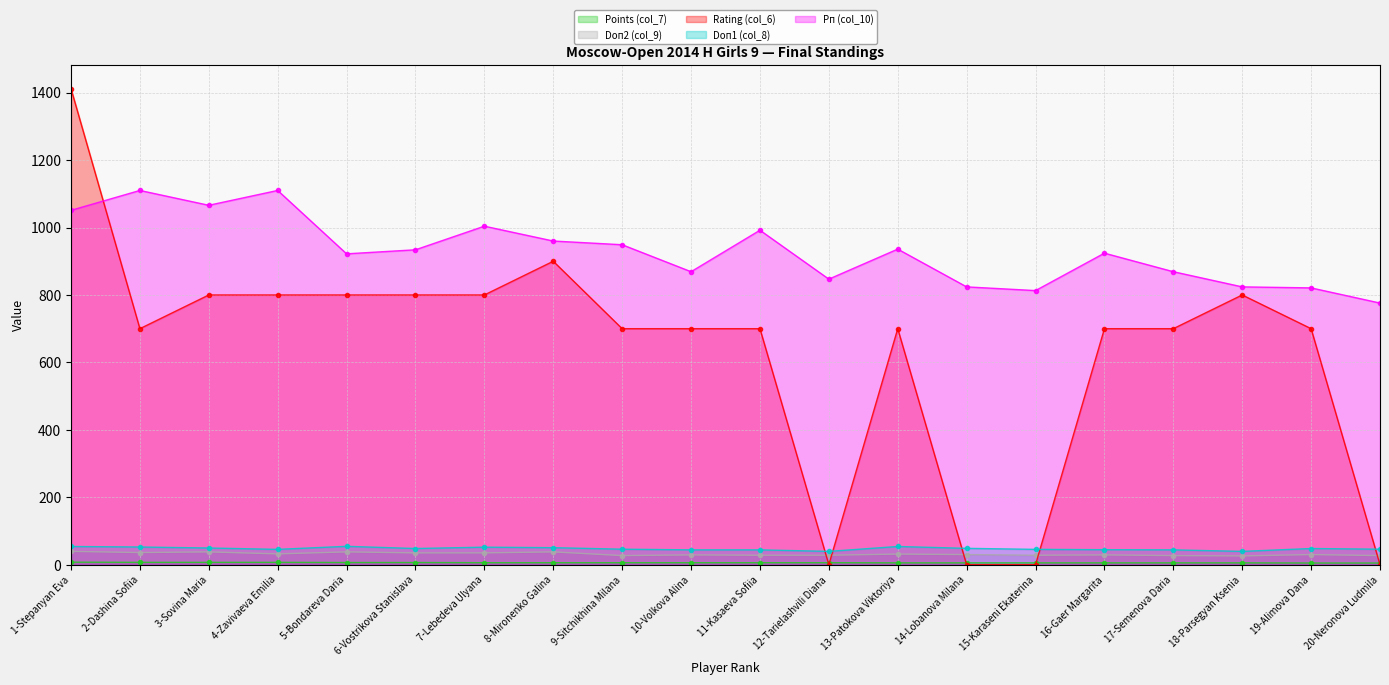

What is the approximate value of Рп (col_10) at 1-Stepanyan Eva?

1051.0